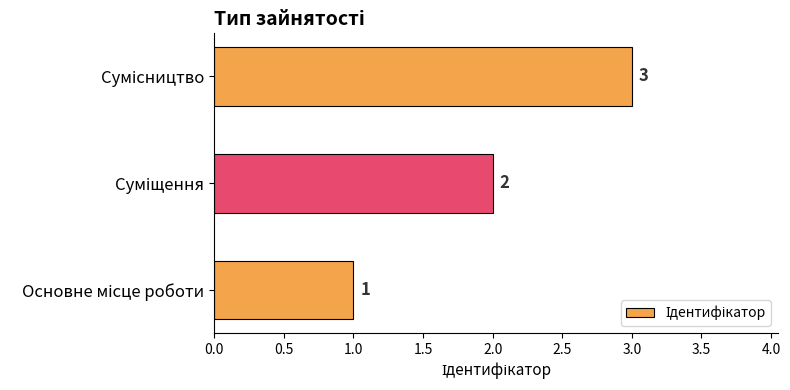

What is the greatest value displayed?

3